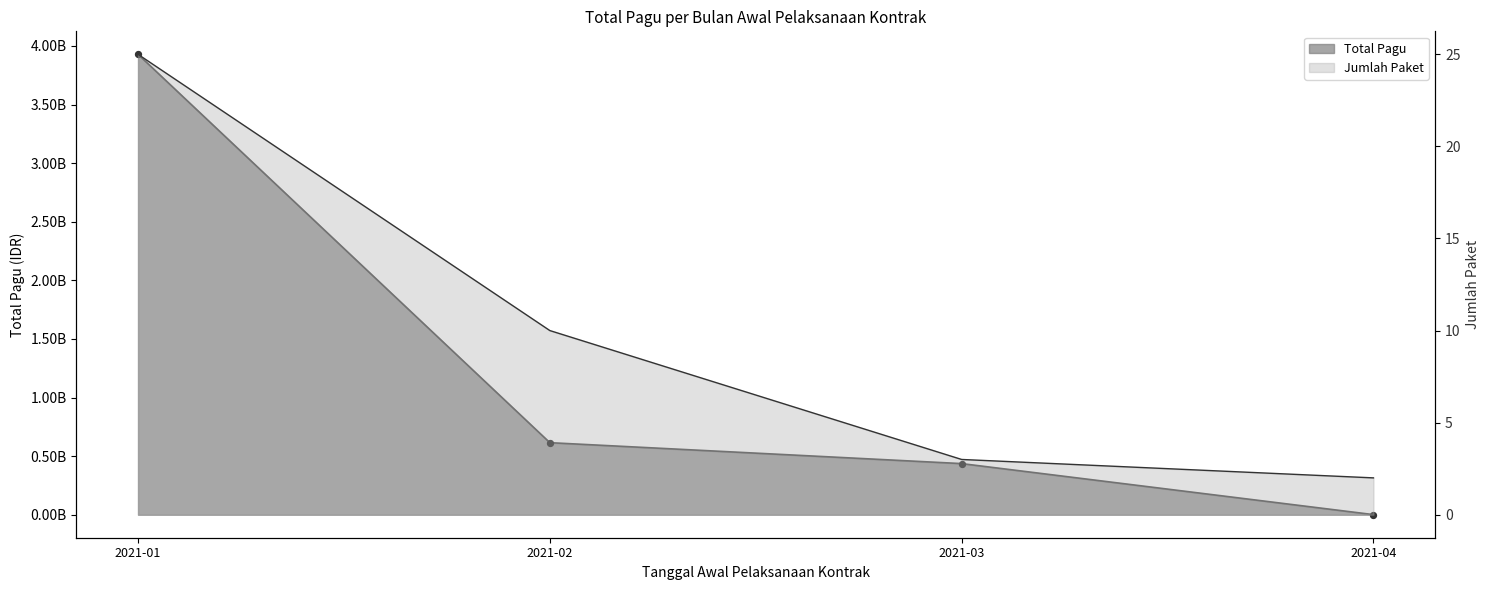

What is the change in value from 2021-02 to 2021-04?

-613960000